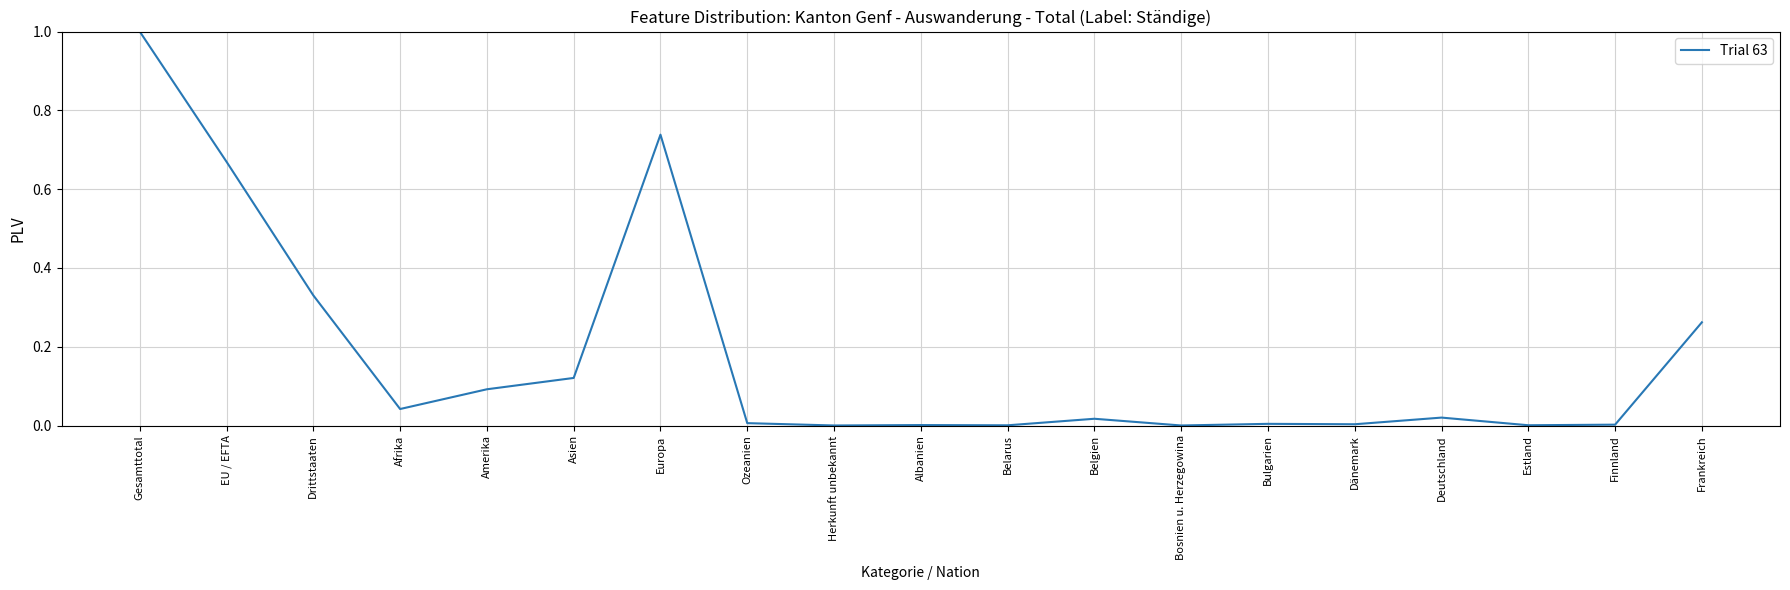

At which category does the chart reach its peak across all series?

Gesamttotal